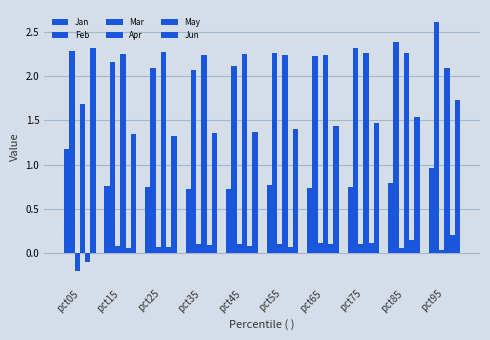

Count the number of data series in this chart.

6